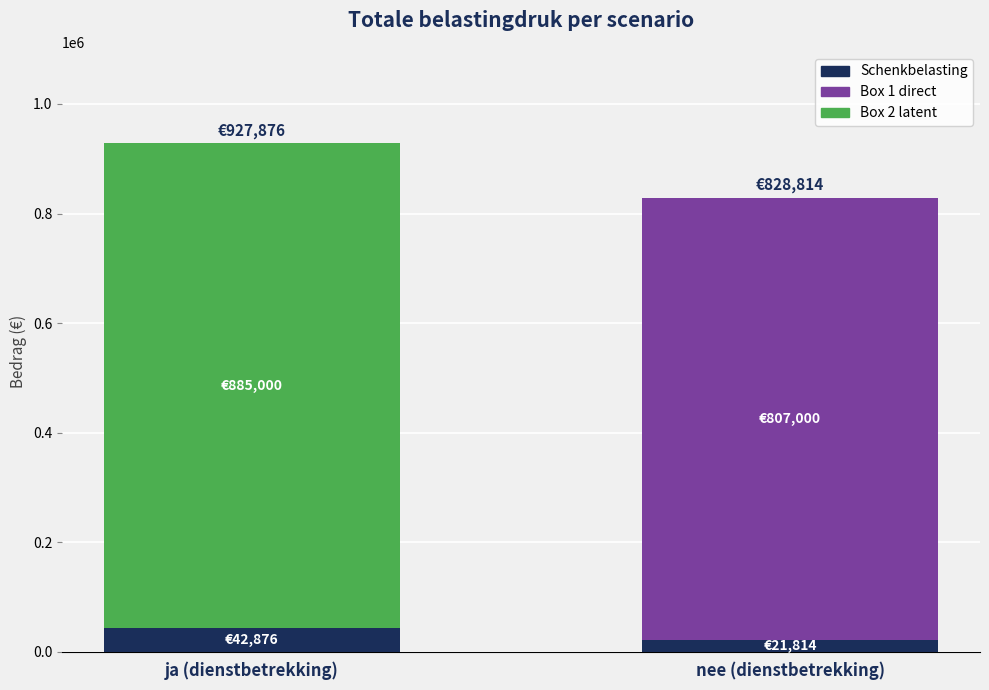

At which category is the sum across all series the highest?

ja (dienstbetrekking)